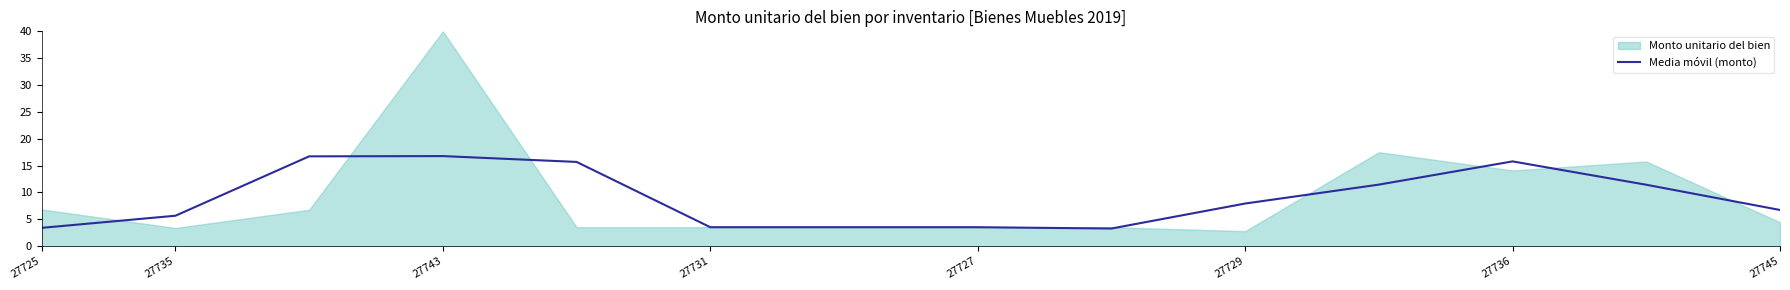

How many lines are shown in the chart?

1